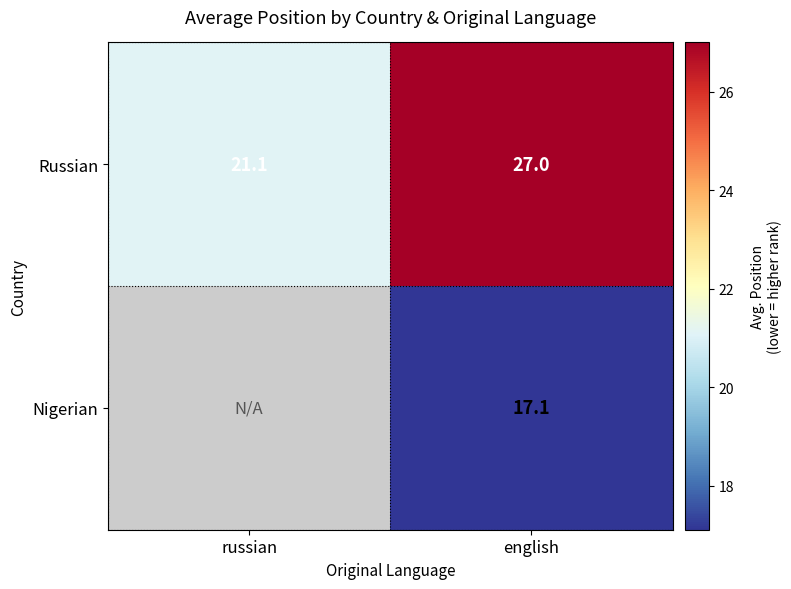

At english, list the series in order from smallest to largest.

Nigerian, Russian